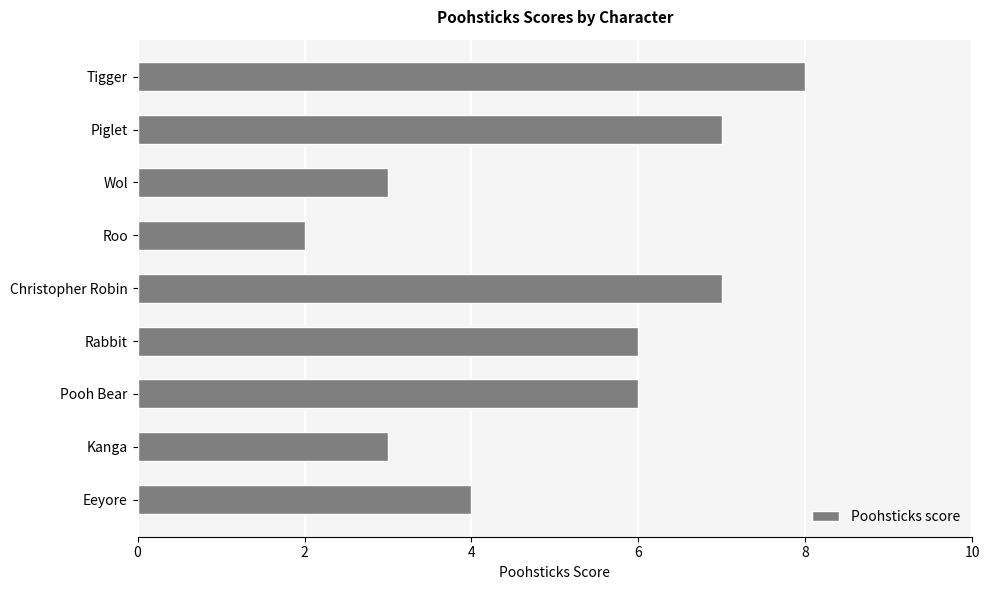

Does the chart contain stacked bars?

No